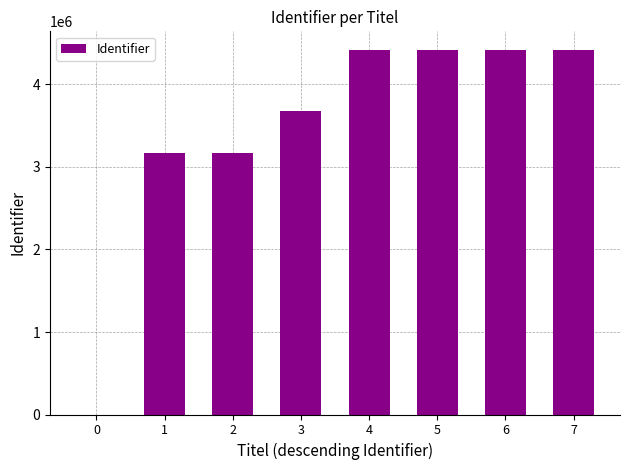

The value at 3 is 3675188. True or false?

True